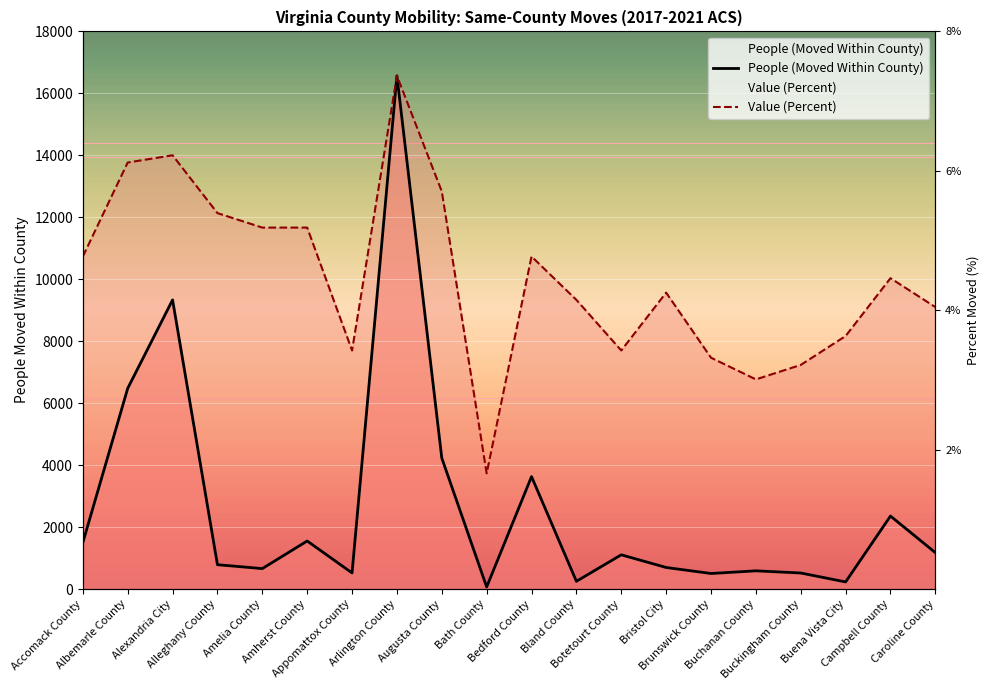

What is the total value across all series at Arlington County?

33136.0